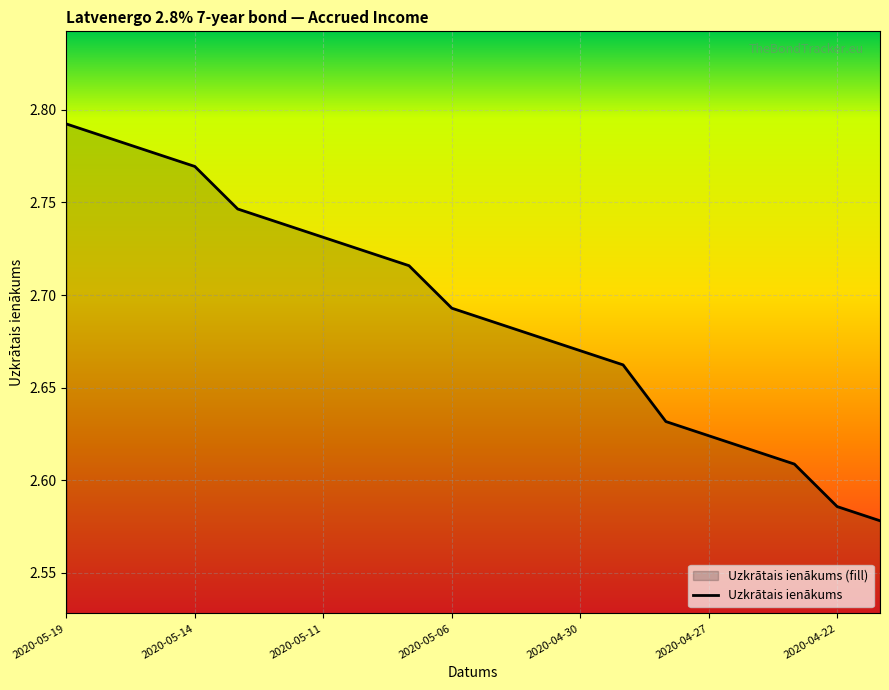

List the labels in order of value, largest first.

2020-05-19, 2020-05-18, 2020-05-15, 2020-05-14, 2020-05-13, 2020-05-12, 2020-05-11, 2020-05-08, 2020-05-07, 2020-05-06, 2020-05-05, 2020-05-04, 2020-04-30, 2020-04-29, 2020-04-28, 2020-04-27, 2020-04-24, 2020-04-23, 2020-04-22, 2020-04-21